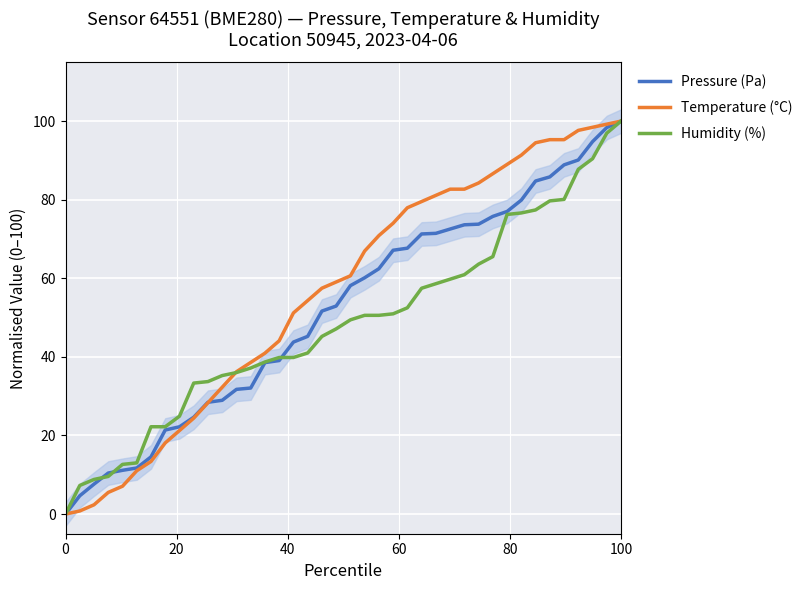

True or false: Temperature (°C) has more than 1 interior local peaks.

False